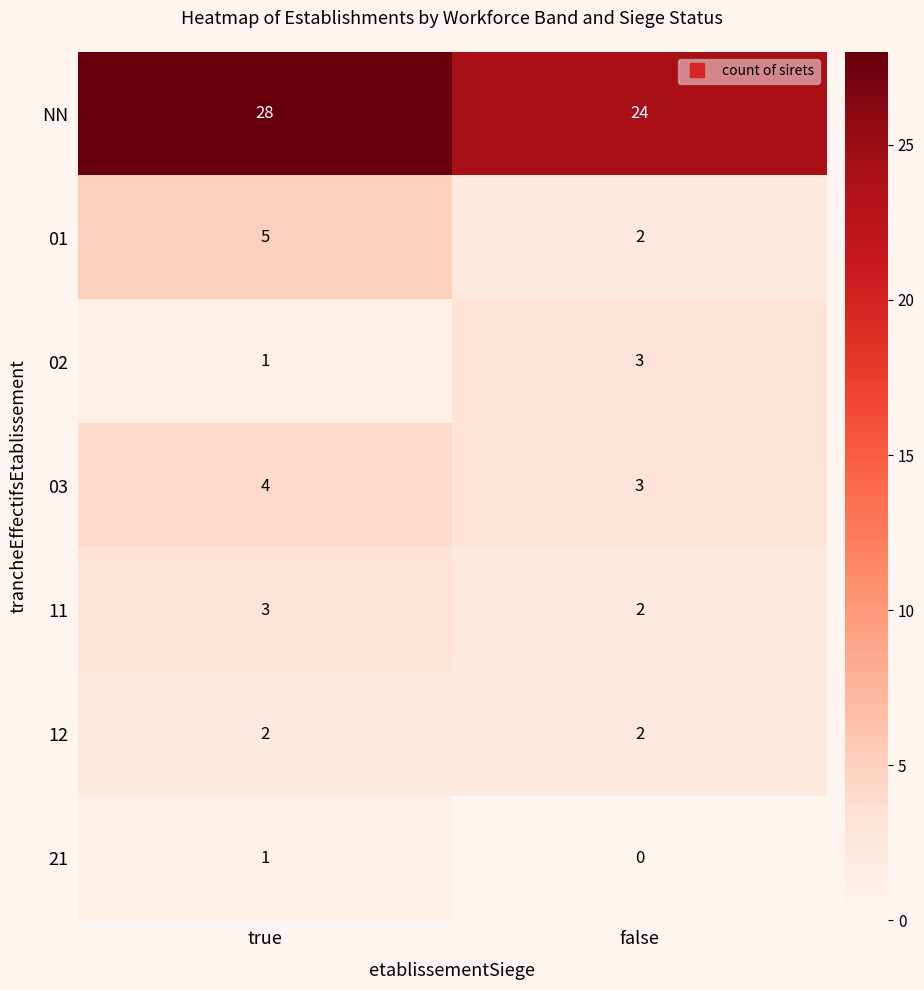

What is the approximate value of NN at false?

24